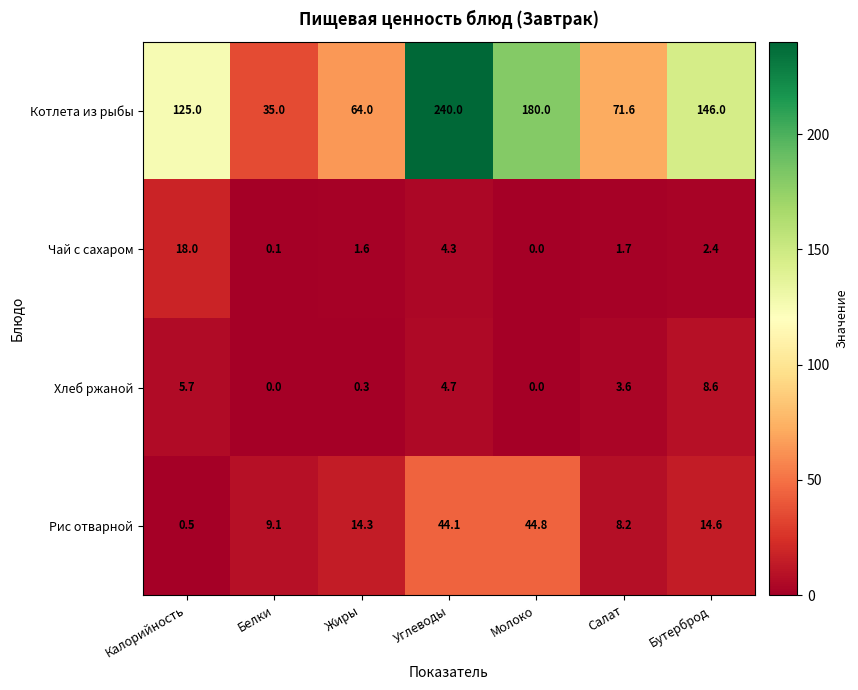

Which series has the largest range (max minus min)?

Котлета из рыбы